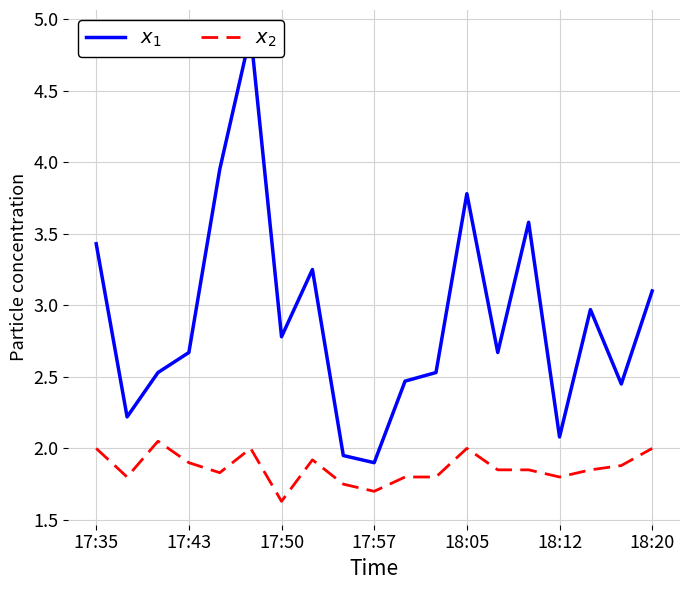

How many data points in $x_1$ are above 2?

17